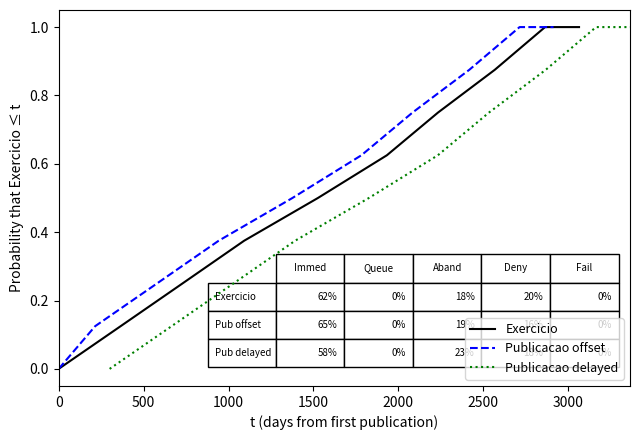

How many lines are shown in the chart?

3